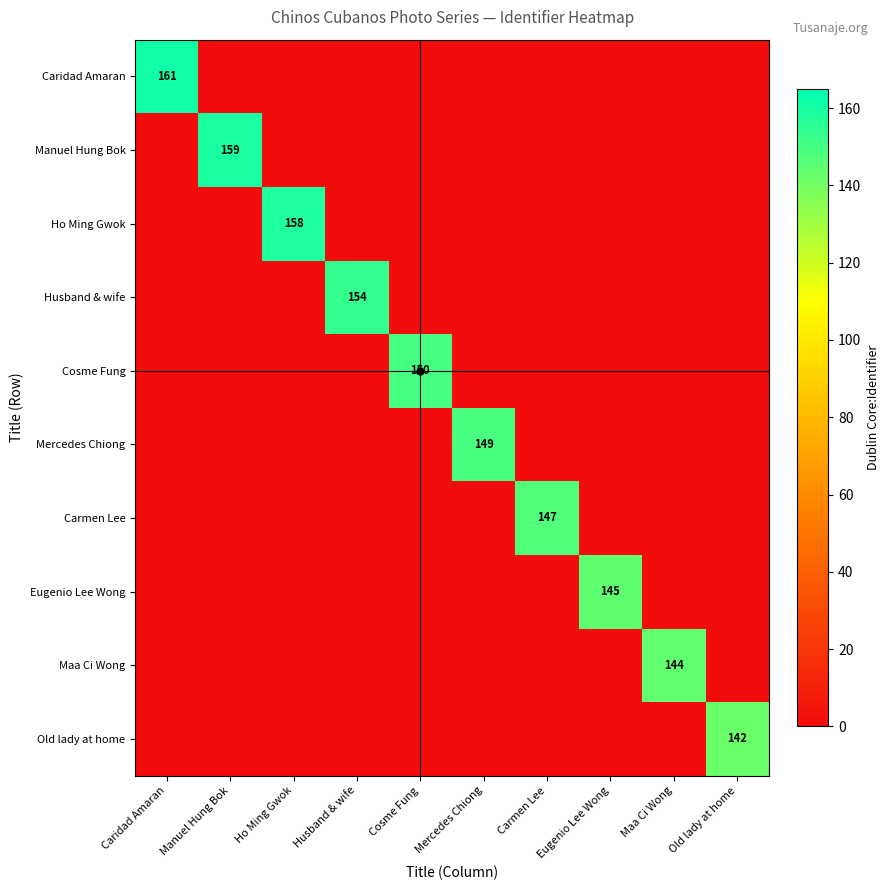

The Carmen Lee series shows 244 at Carmen Lee. True or false?

False